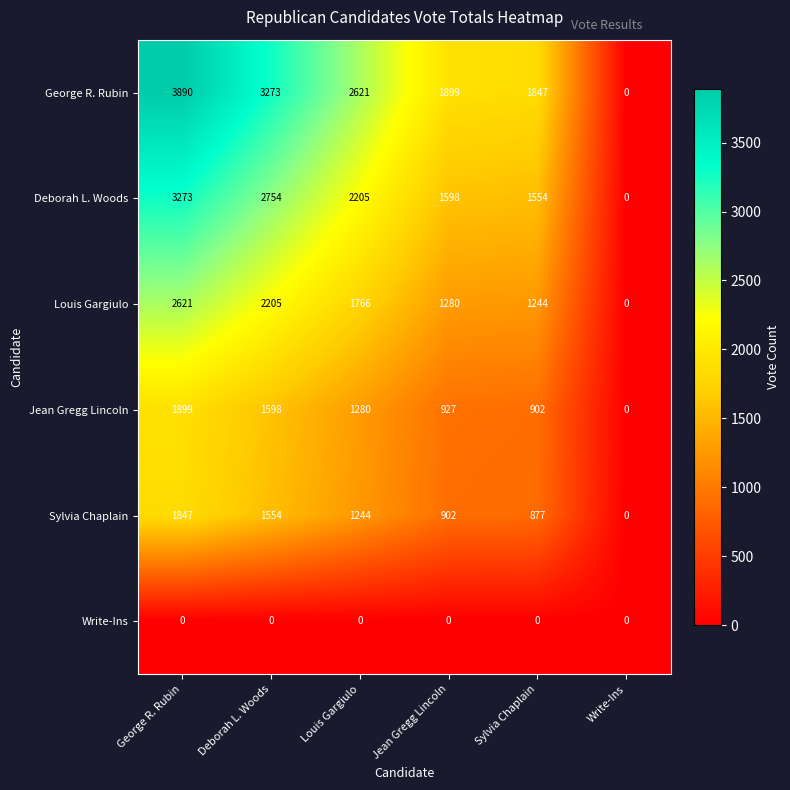

Is the value of Write-Ins at Write-Ins greater than the value of Sylvia Chaplain at Jean Gregg Lincoln?

No